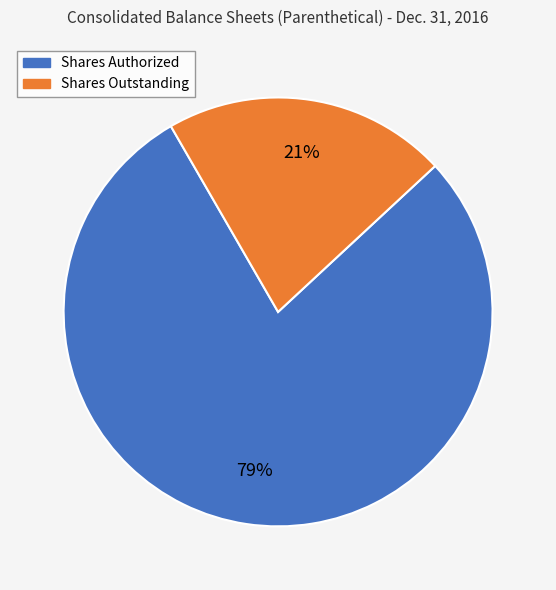

Does any single category account for the majority?

Yes